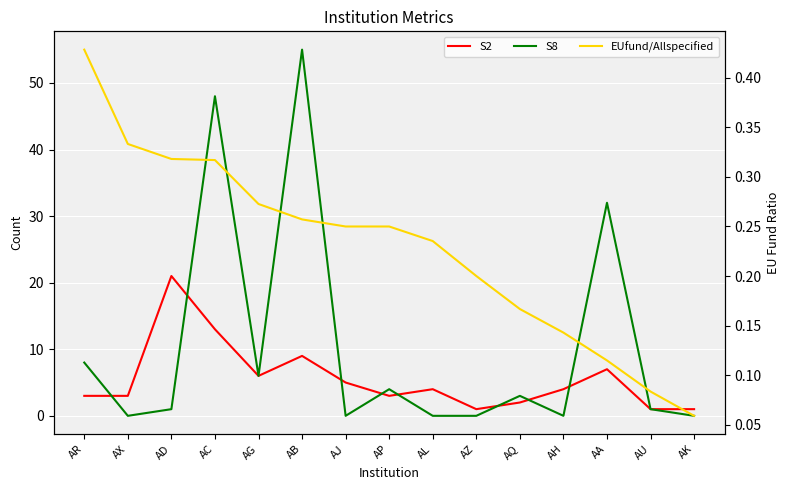

At how many categories does at least one series exceed 35?

2